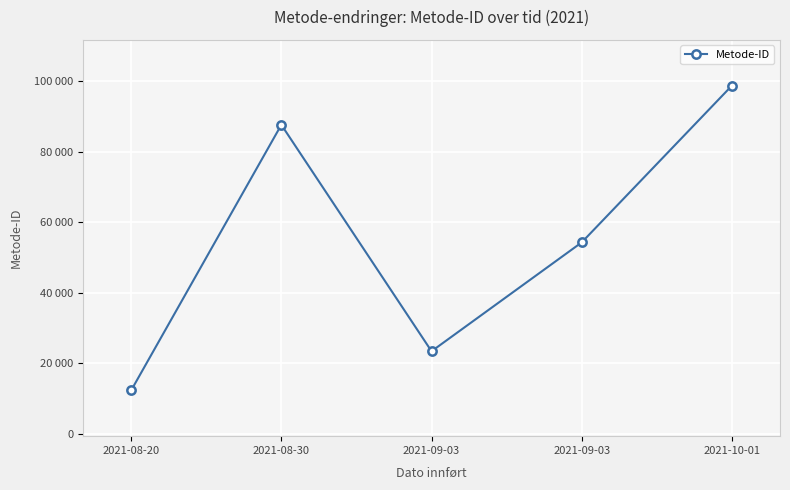

Is this an area chart (filled region under the line)?

No